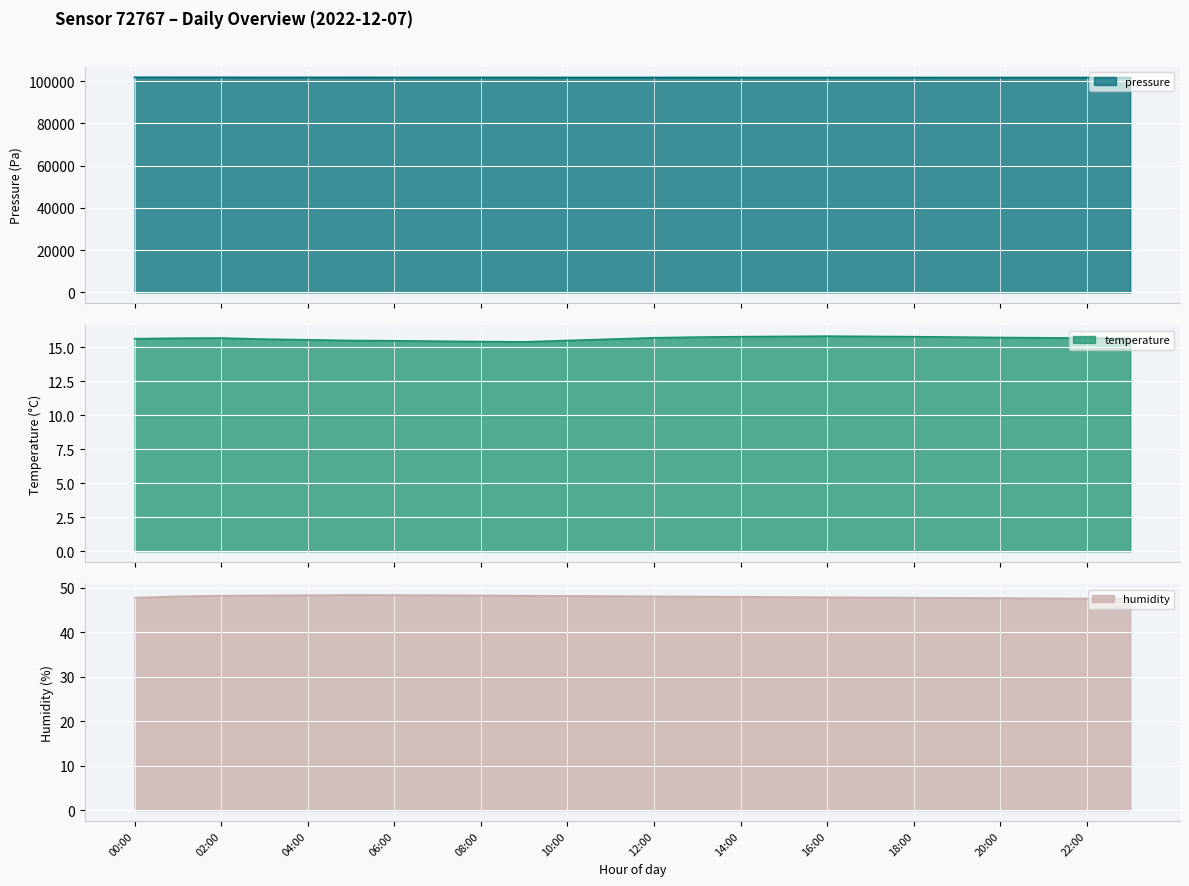

Where does the humidity series first go above 48?

01:00